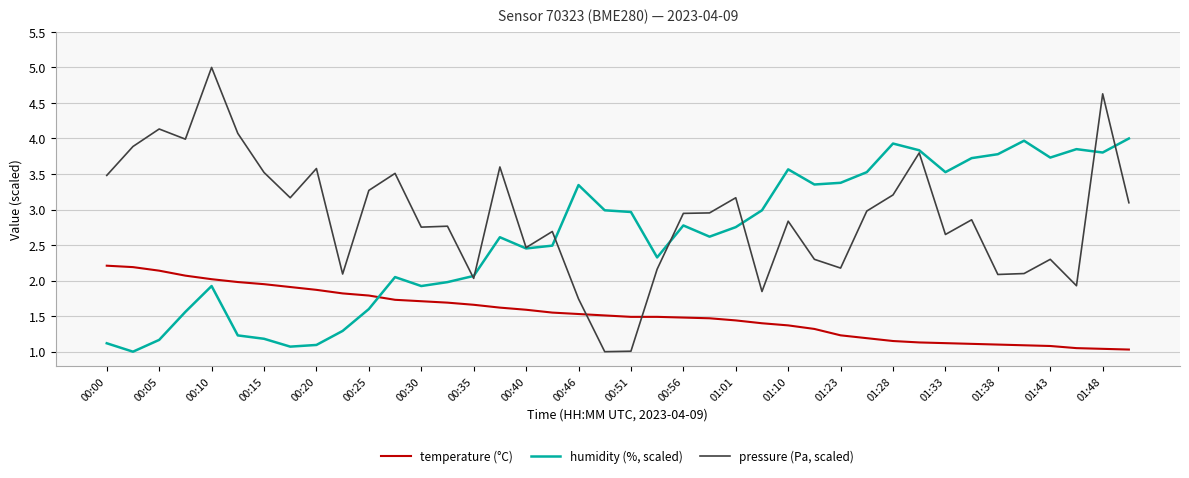

Which series has the largest total across all categories?

pressure (Pa, scaled)